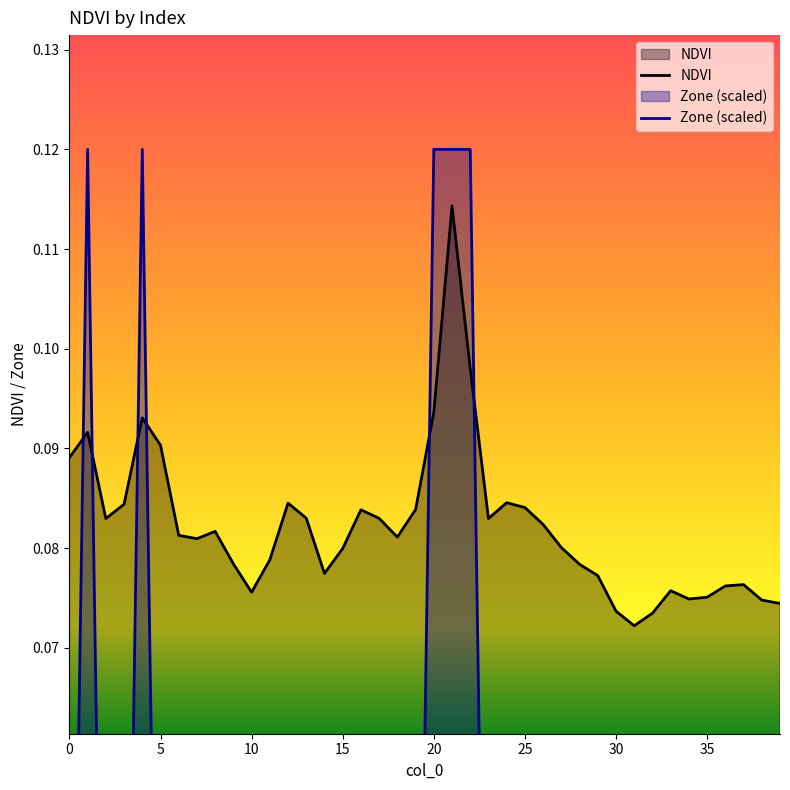

The value of NDVI at 20 is 0.2. True or false?

False